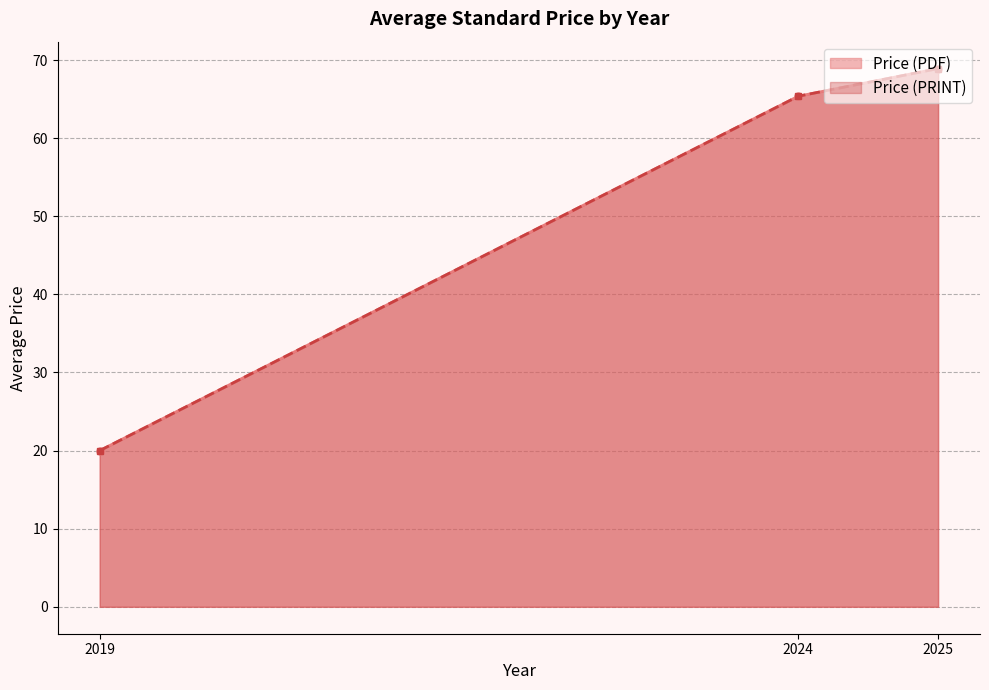

List the series in order of their peak value, highest first.

Price (PDF), Price (PRINT)